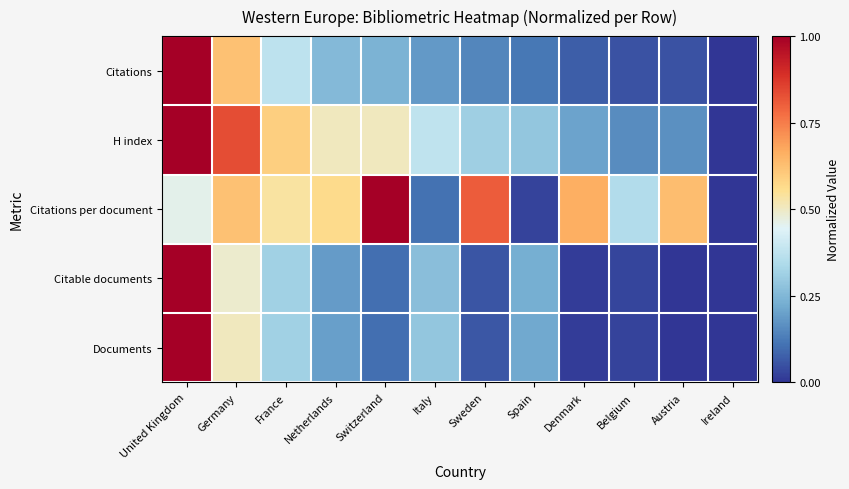

Which series has the largest range (max minus min)?

Citations